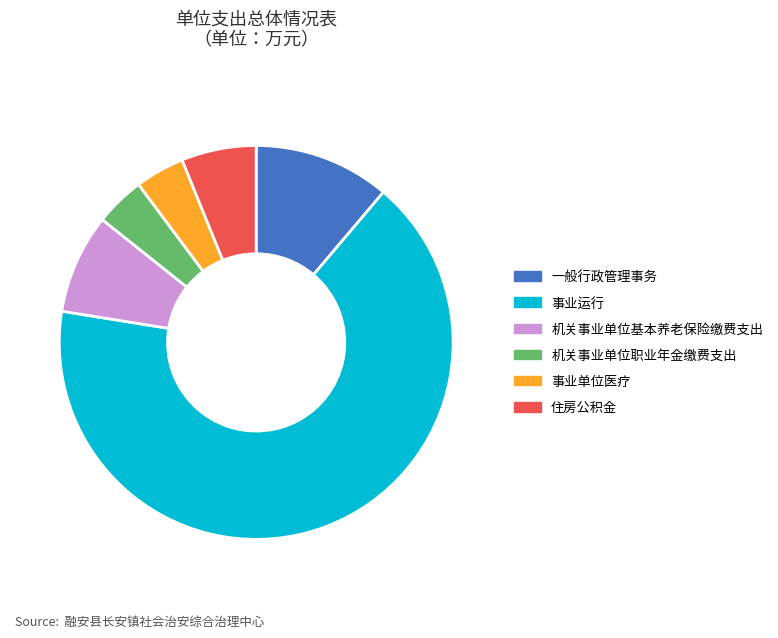

Count the number of slices in the pie.

6